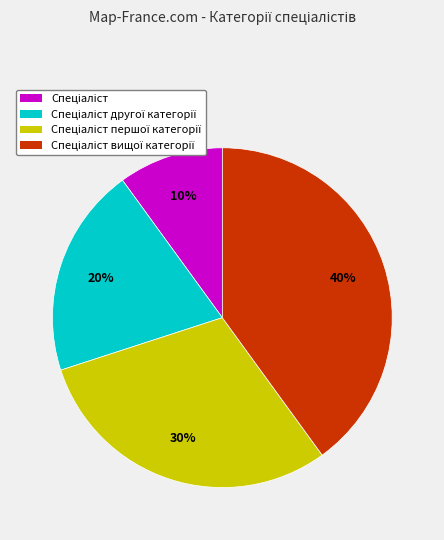

To the nearest percent, what is the average slice percentage?

25%